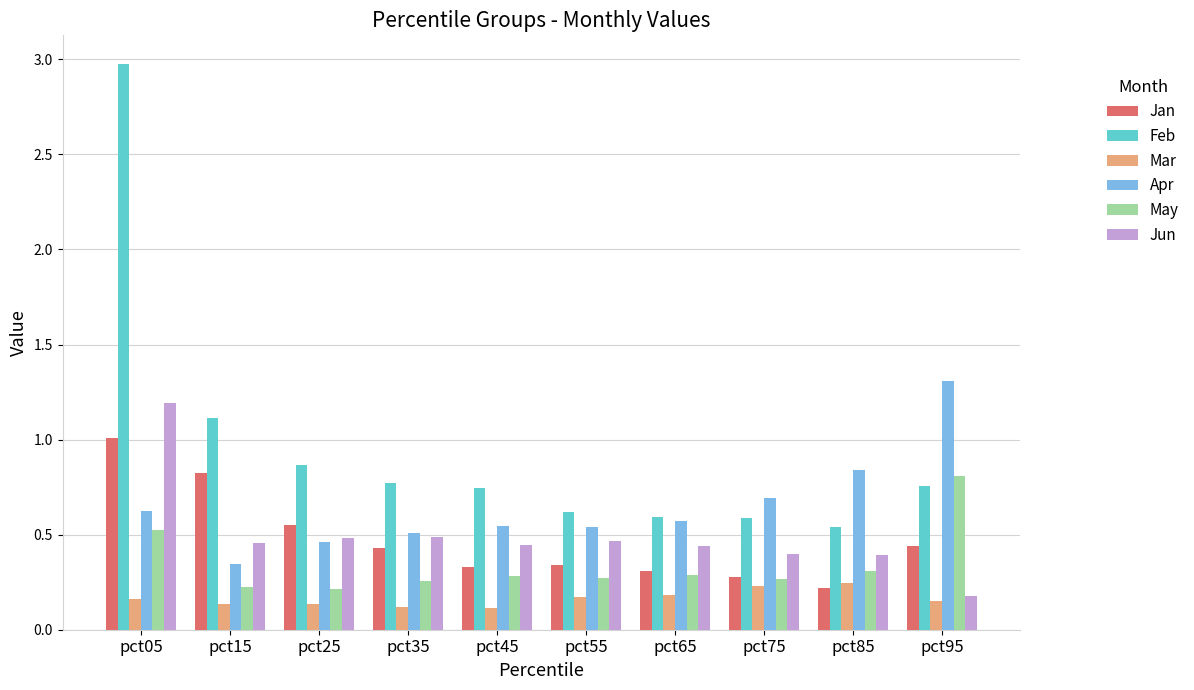

True or false: Jan has a value of 0.6 at pct95.

False